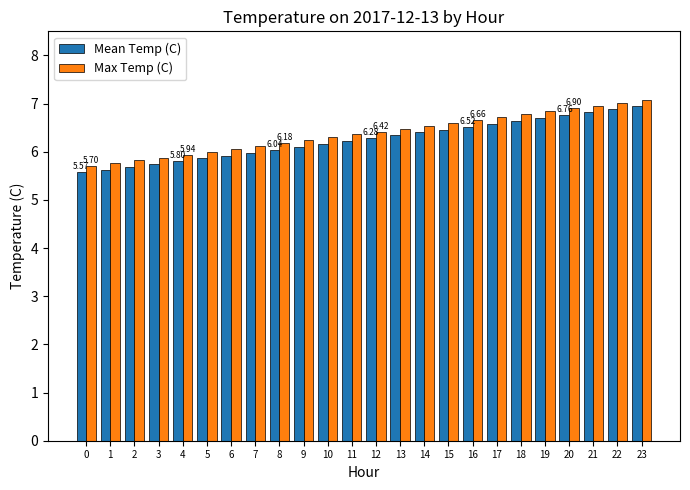

Are the bars grouped side by side (vs. stacked)?

Yes